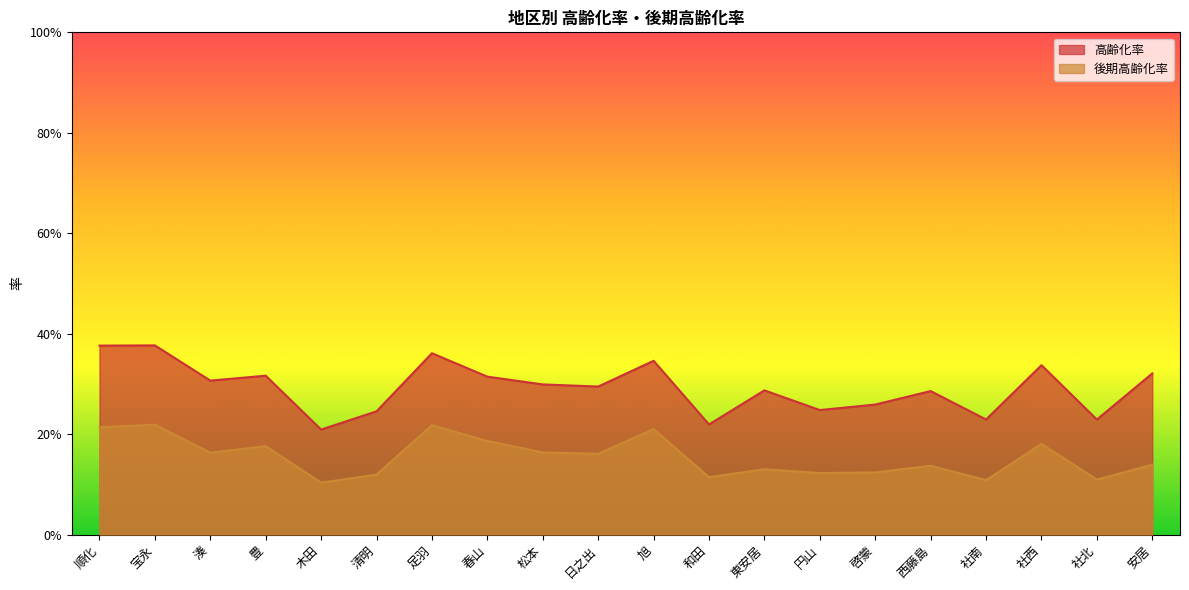

What are all the series names shown in the legend?

高齢化率, 後期高齢化率